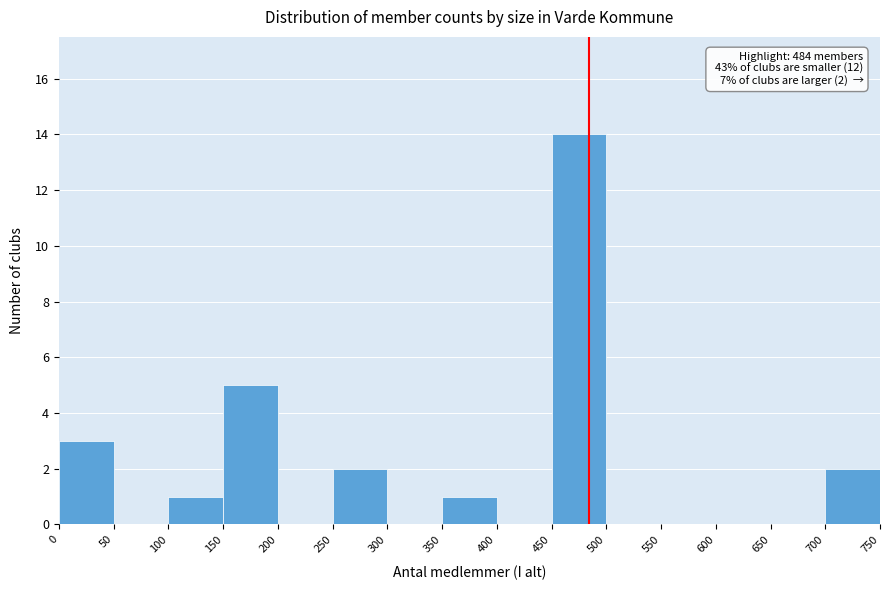

Over which range of the x-axis is the bar tallest?

450 to 500